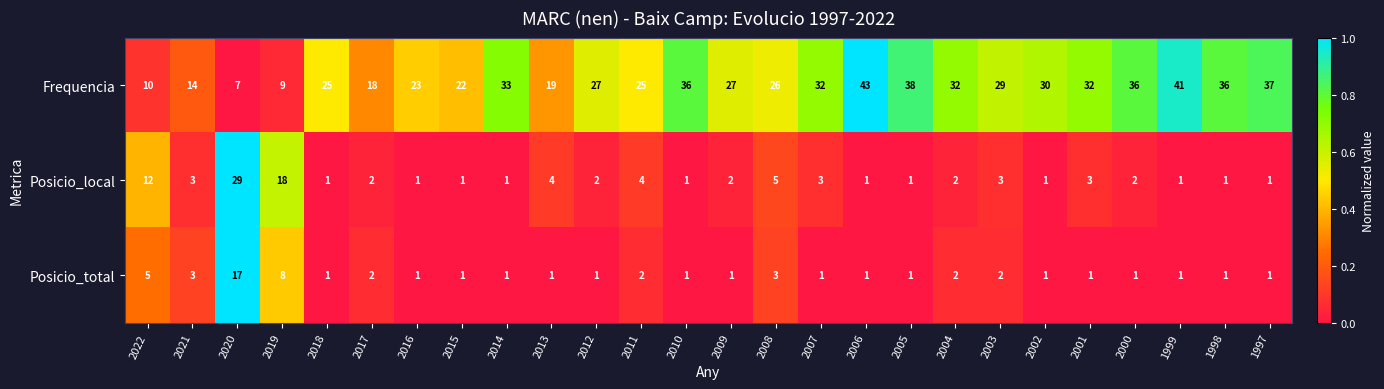

Which category has the highest value in the Frequencia series?

2006